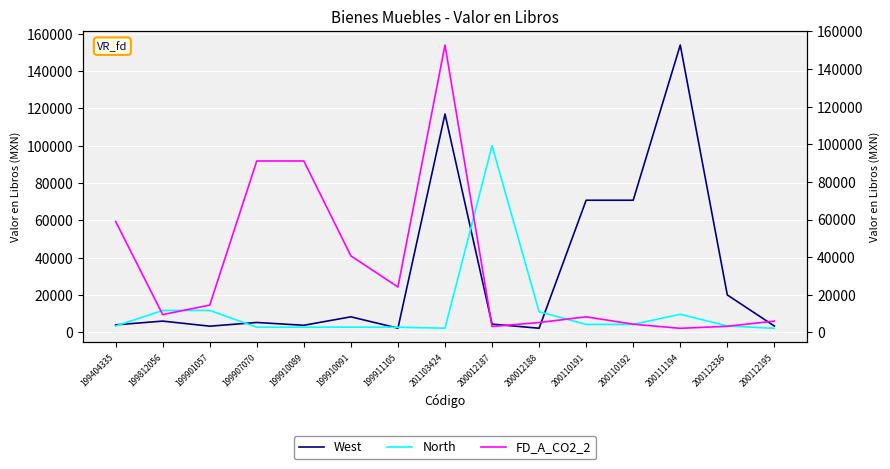

True or false: FD_A_CO2_2 has a value of 8274.2 at 200110191.

True